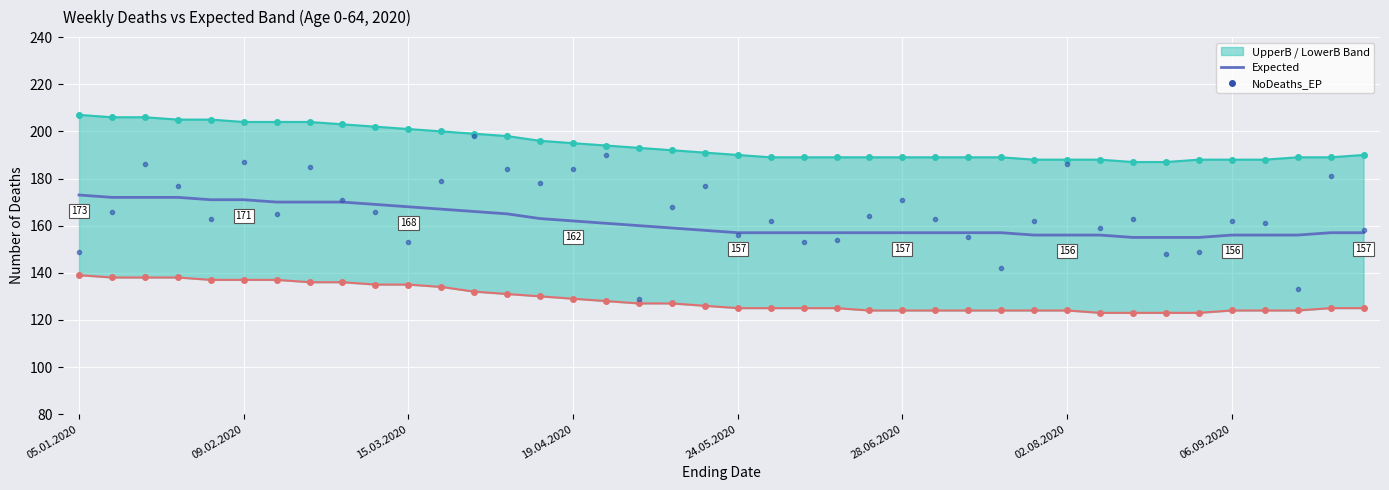

Rank the series by their maximum value, from lowest to highest.

Expected, NoDeaths_EP